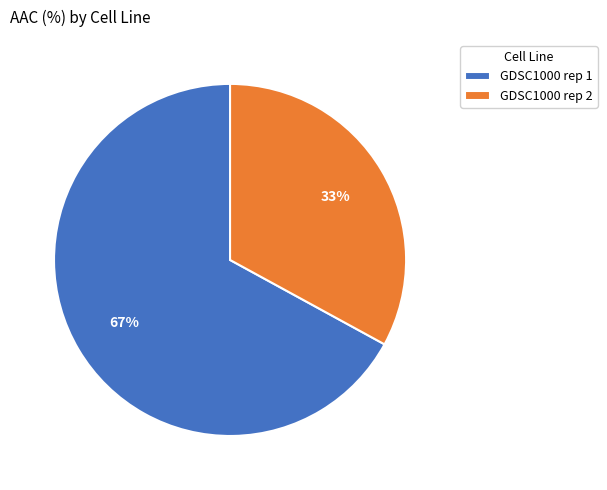

How many slices are in this pie chart?

2